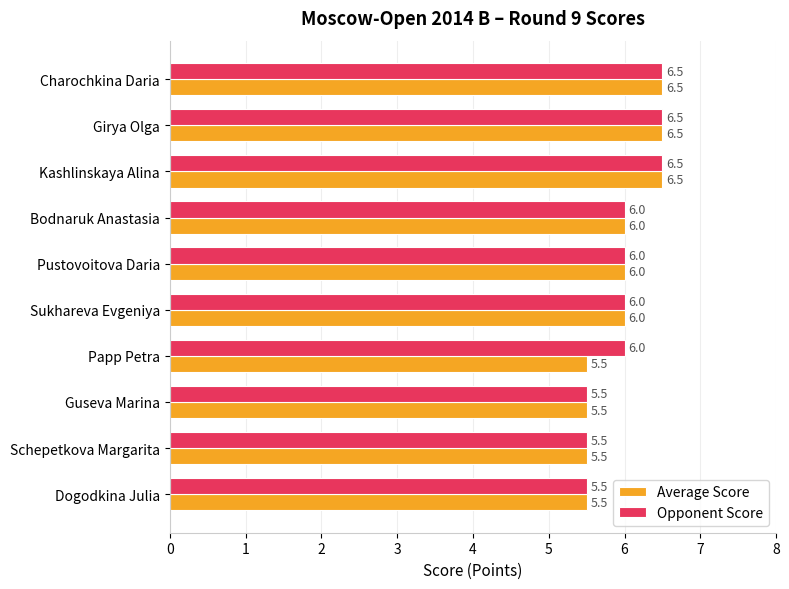

How many data points does each series have?

10